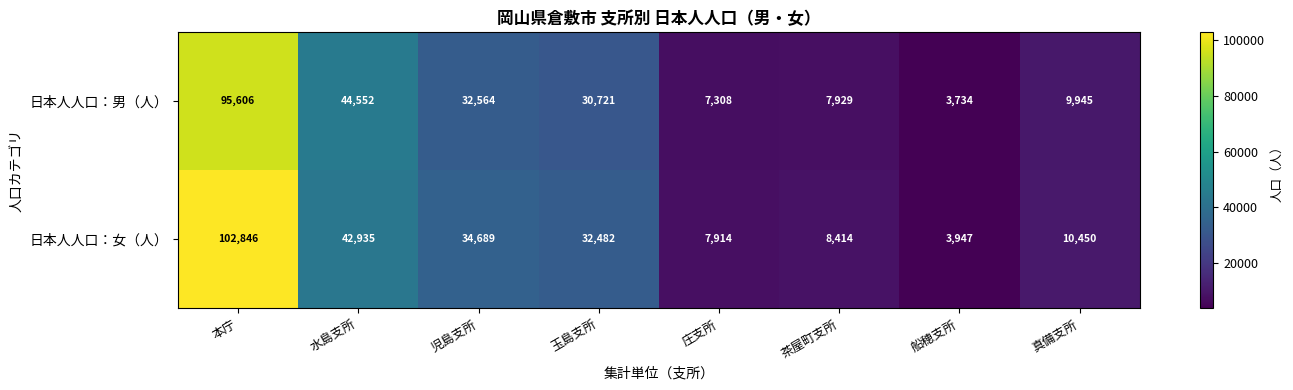

At which category is the sum across all series the highest?

本庁